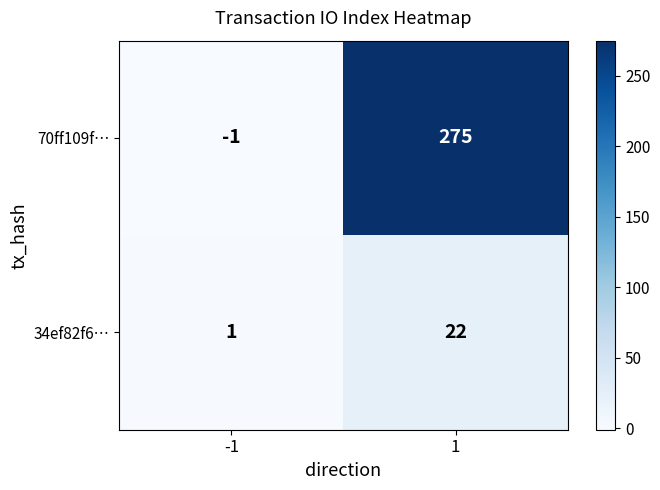

Which series has the largest total across all categories?

70ff109f…